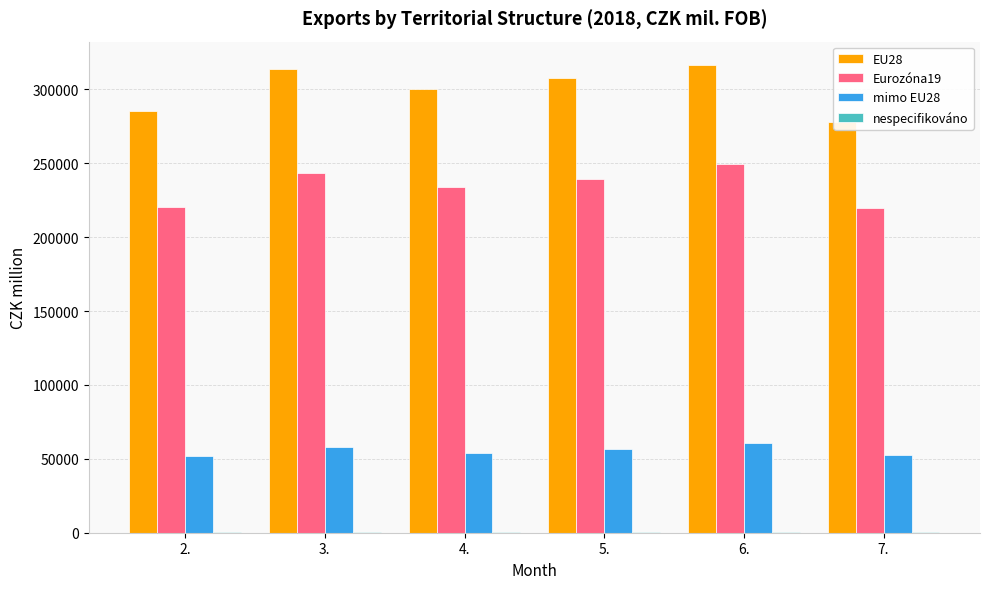

How many data points does each series have?

6